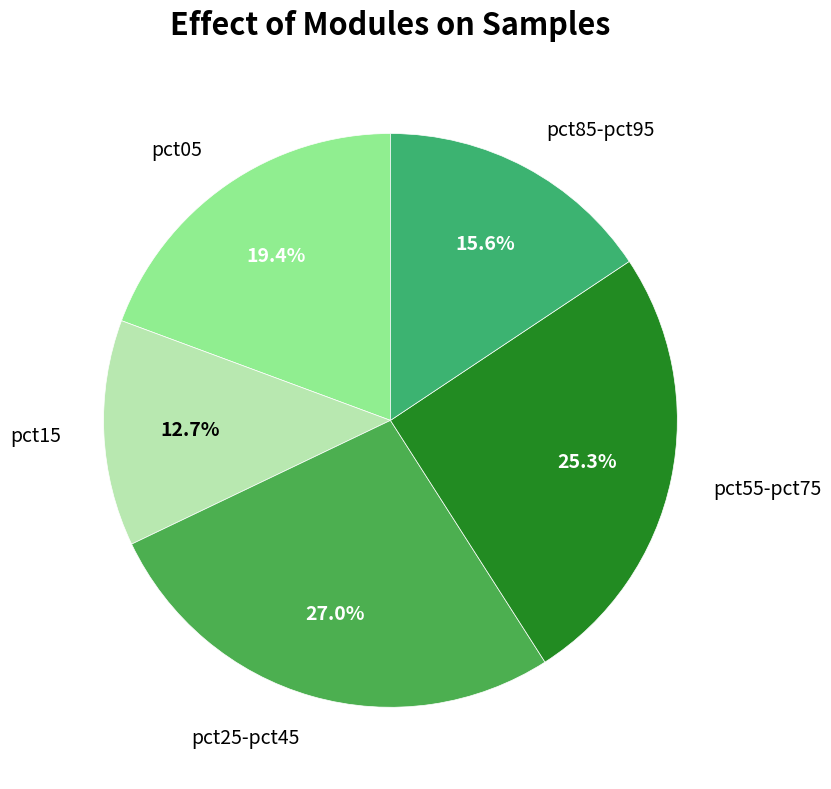

Count the number of slices in the pie.

5